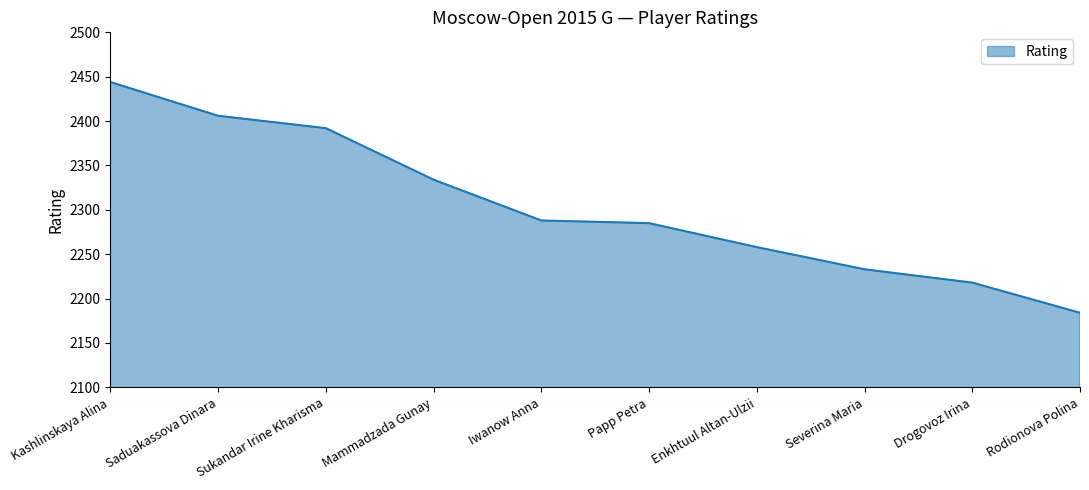

How many series are shown in this chart?

1